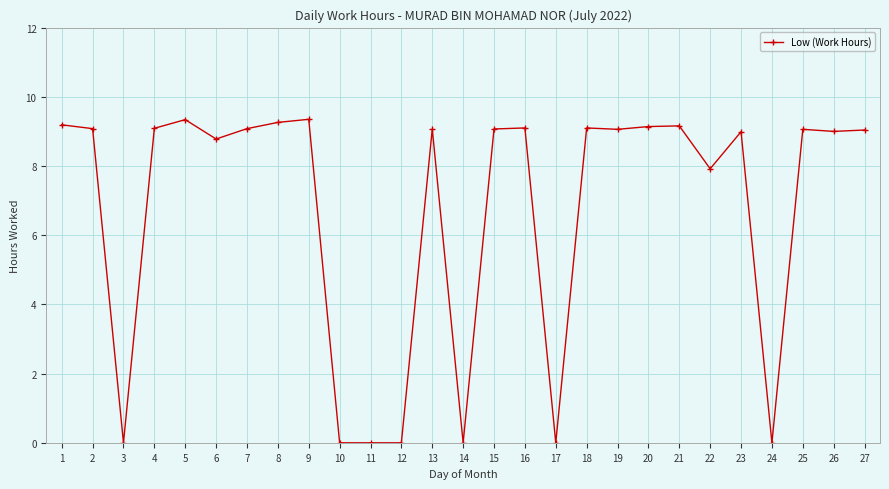

What is the sum of the values at 18 and 8?

18.4